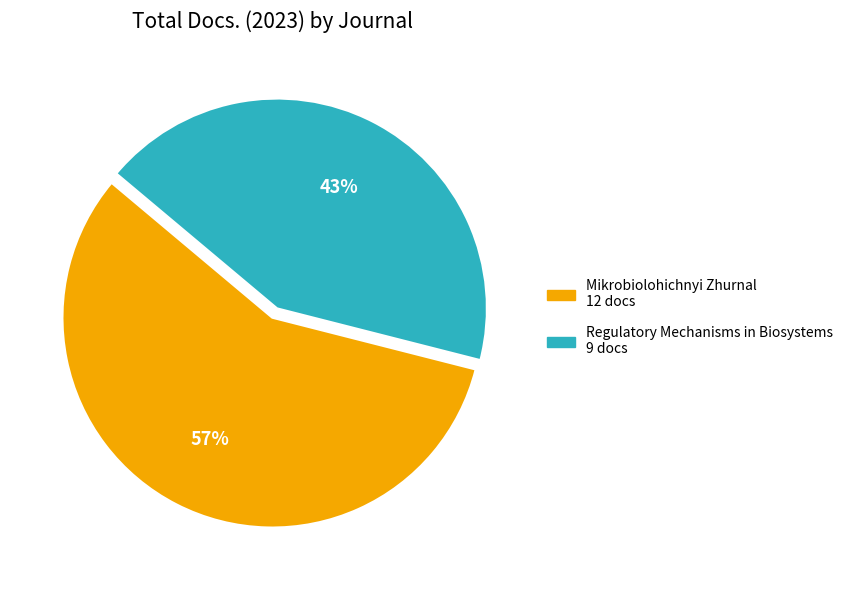

Count the number of slices in the pie.

2